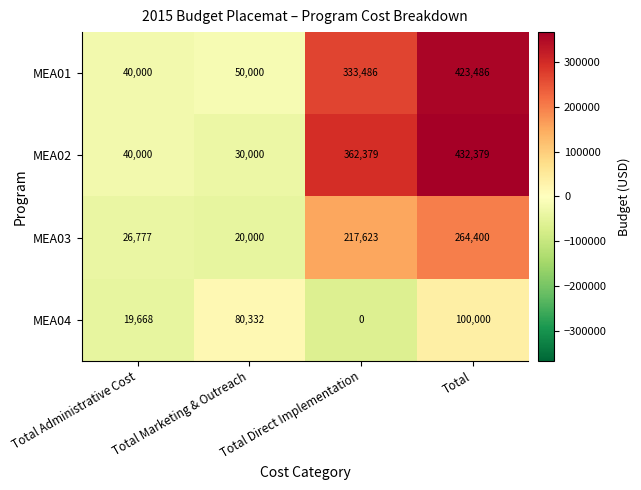

Which series has the largest range (max minus min)?

MEA02